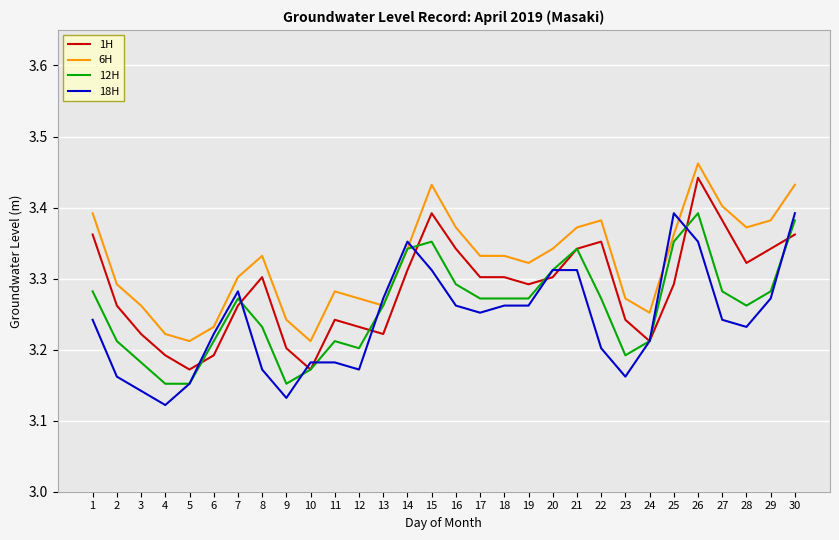

Where is the first local minimum for 6H?

5